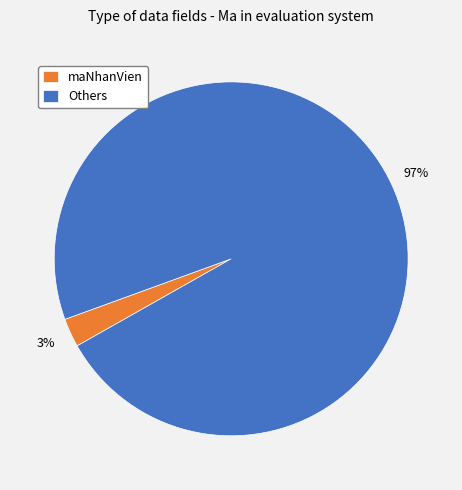

Which category has the biggest portion of the pie?

Others